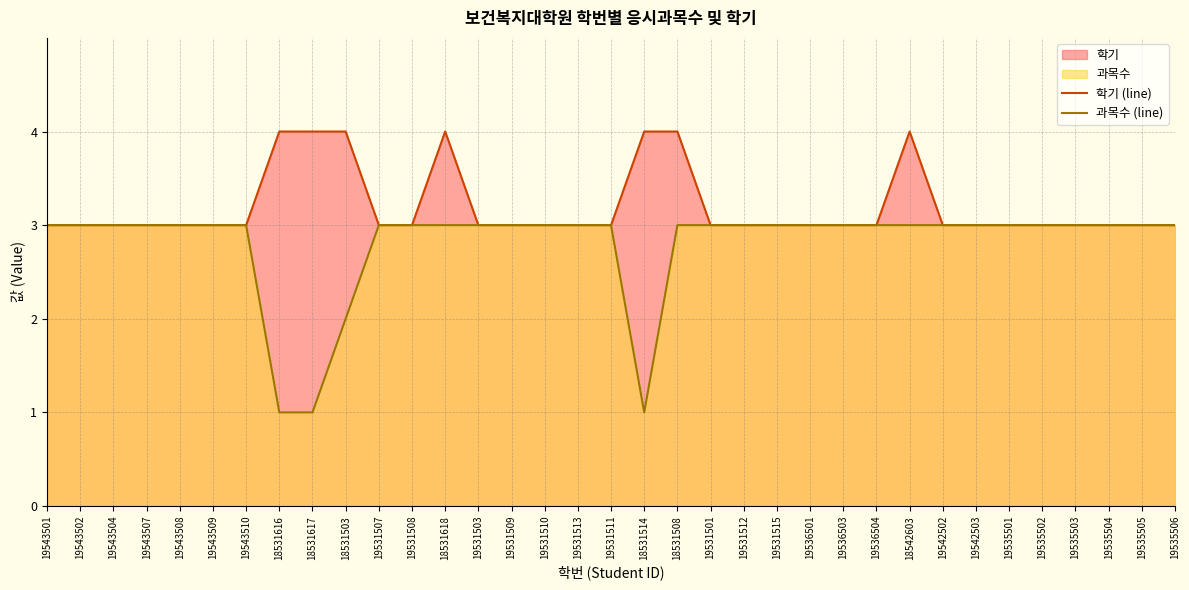

Reading left to right, what are all the values shown in this chart?

학기 (line): 3	3	3	3	3	3	3	4	4	4	3	3	4	3	3	3	3	3	4	4	3	3	3	3	3	3	4	3	3	3	3	3	3	3	3
과목수 (line): 3	3	3	3	3	3	3	1	1	2	3	3	3	3	3	3	3	3	1	3	3	3	3	3	3	3	3	3	3	3	3	3	3	3	3